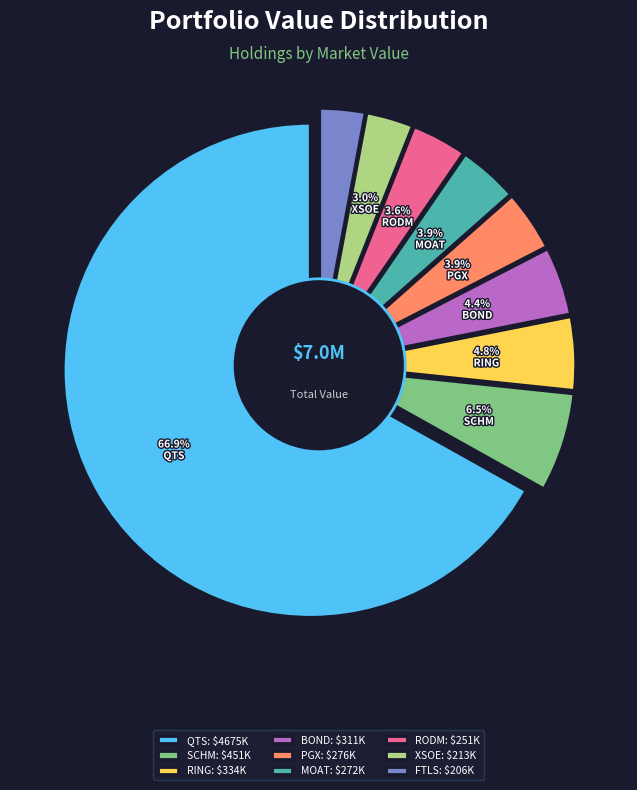

Which category accounts for the majority?

QTS RLTY TR INC